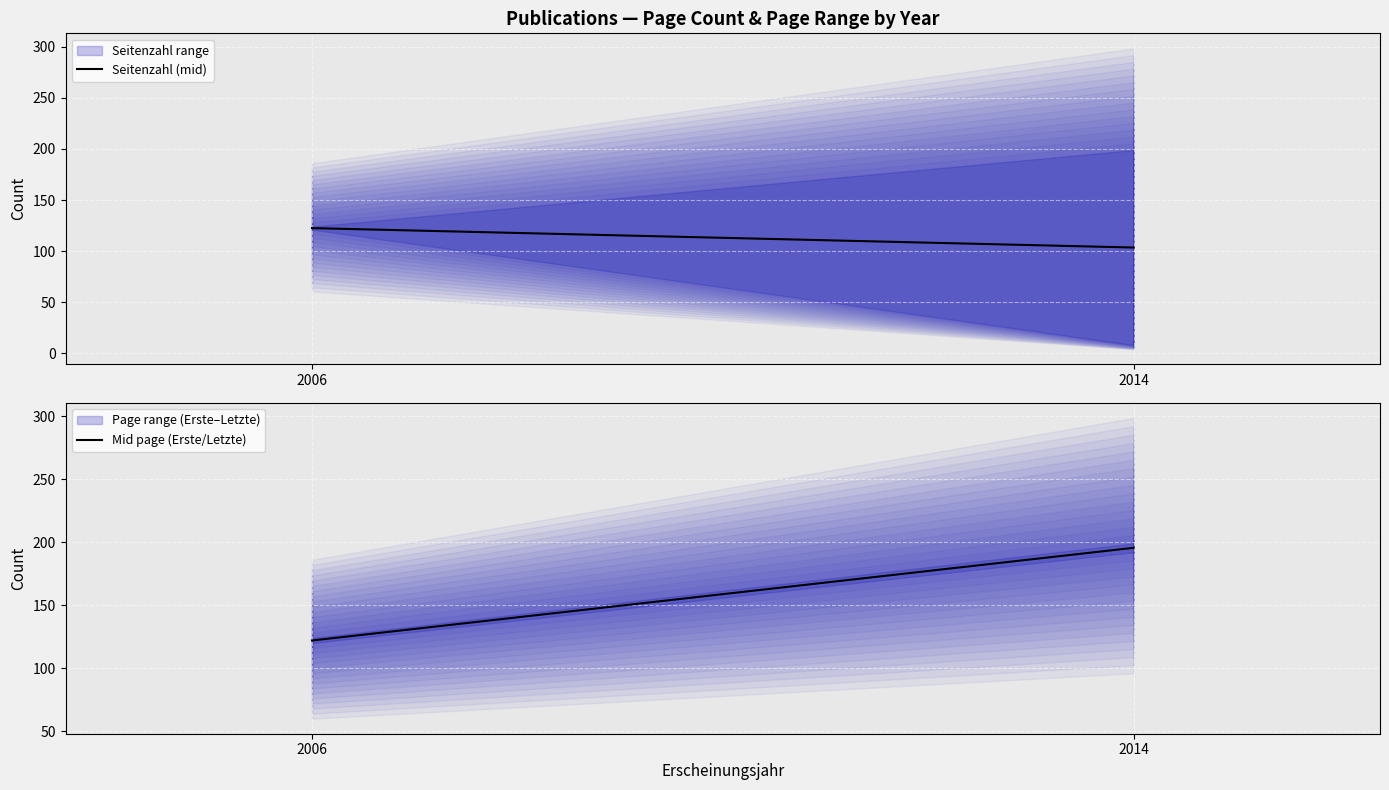

What is the approximate value of Seitenzahl (mid) at 2014?

103.5